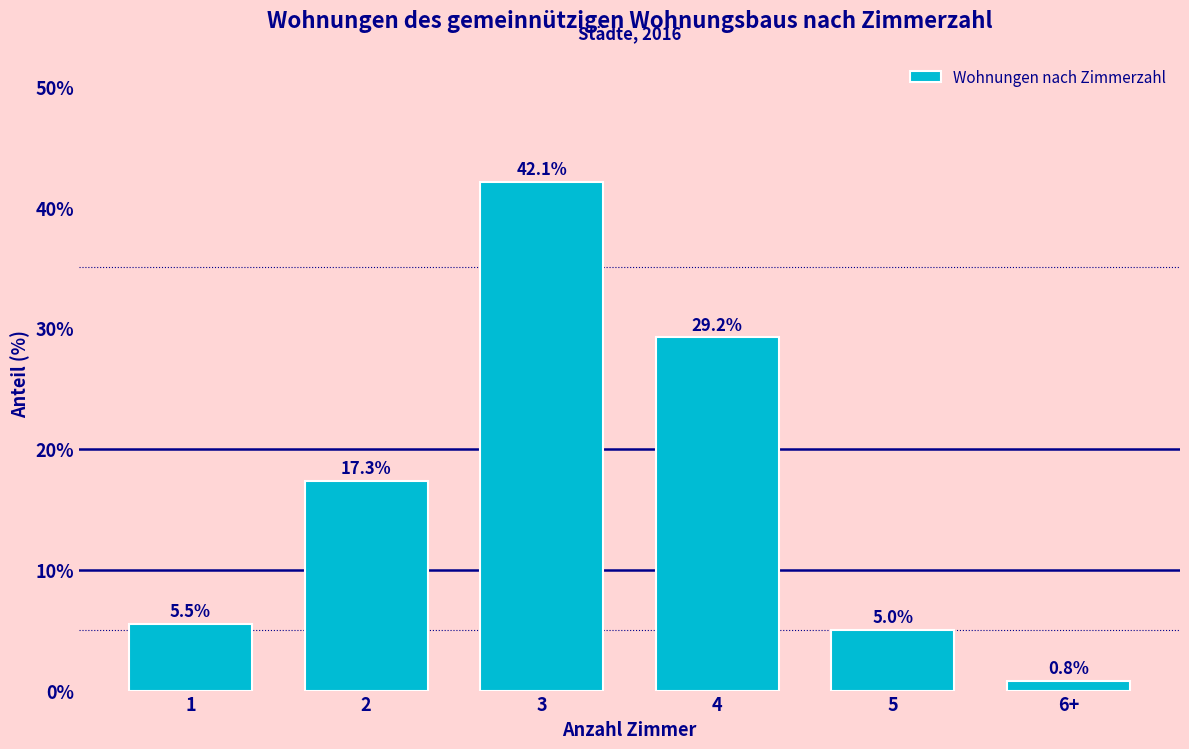

Reading left to right, what are all the values shown in this chart?

5.5	17.3	42.1	29.2	5.0	0.8